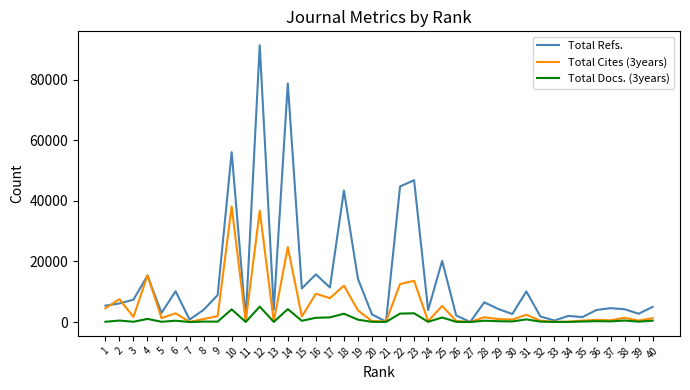

Which series has the widest spread of values?

Total Refs.